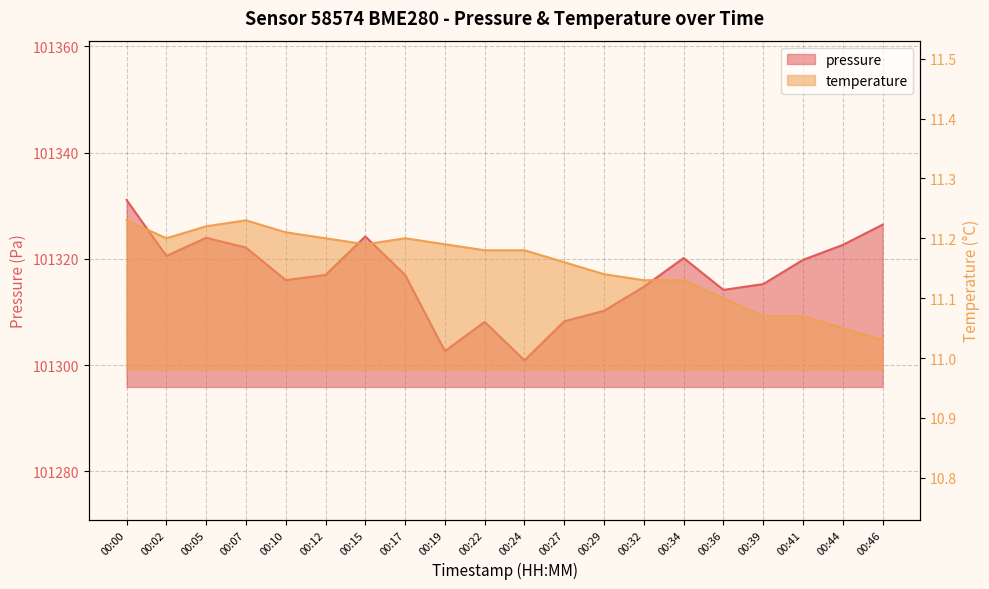

What is the value of the temperature point at the 12th from the left?

11.2